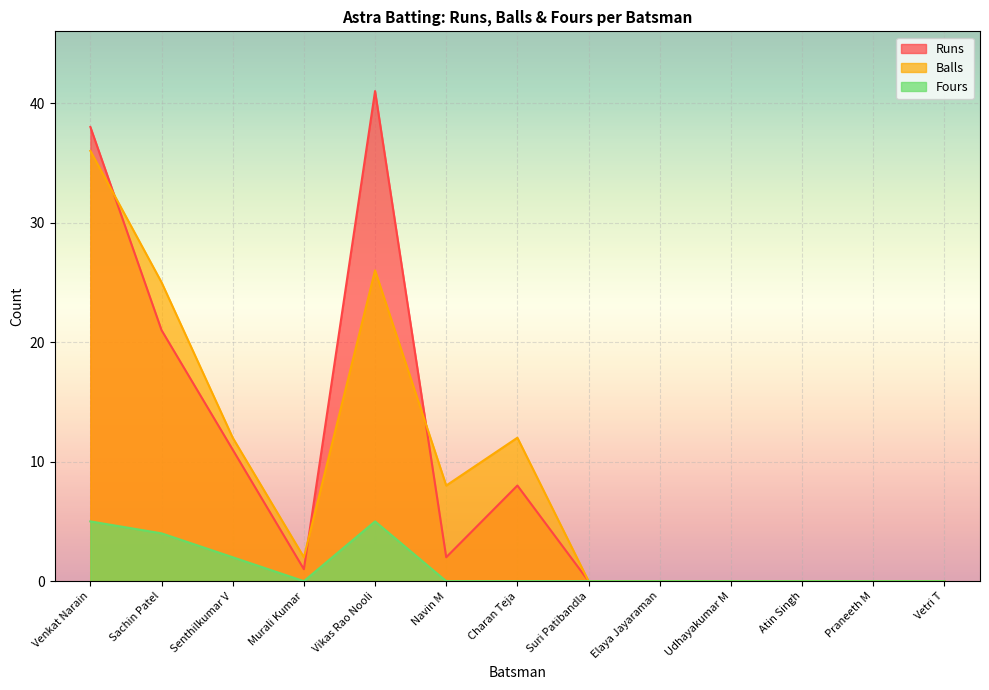

Between which two adjacent categories do Balls and Runs first intersect?

Venkat Narain and Sachin Patel